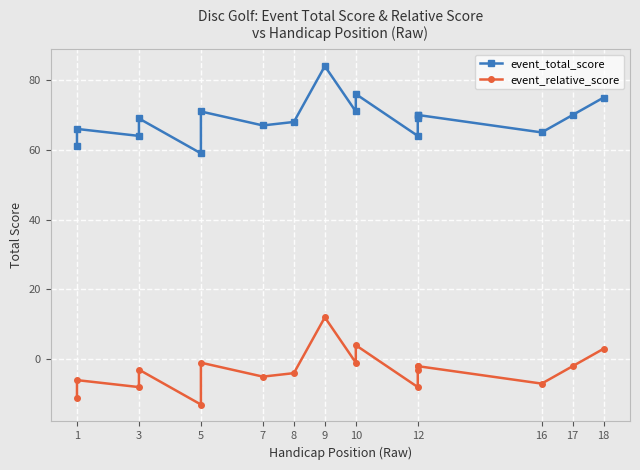

What is the spread (max minus min) of values at 12?

72